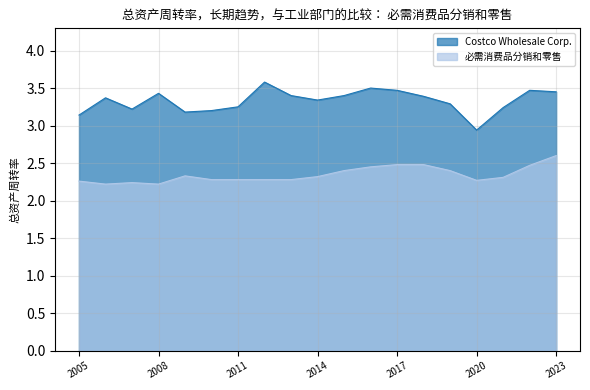

What are all the series names shown in the legend?

Costco Wholesale Corp., 必需消费品分销和零售